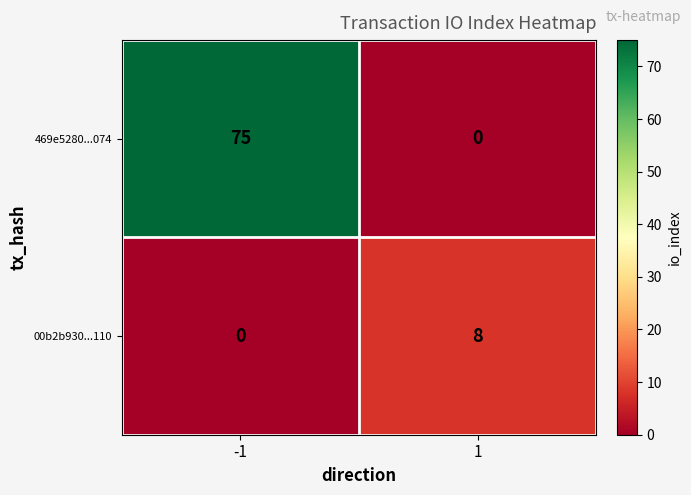

Reading left to right, extract all data points from this chart.

469e5280...074: 75	0
00b2b930...110: 0	8